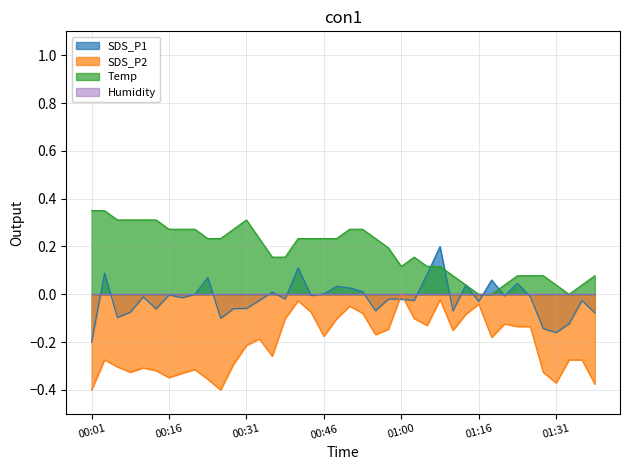

Which series has the largest total across all categories?

Temp